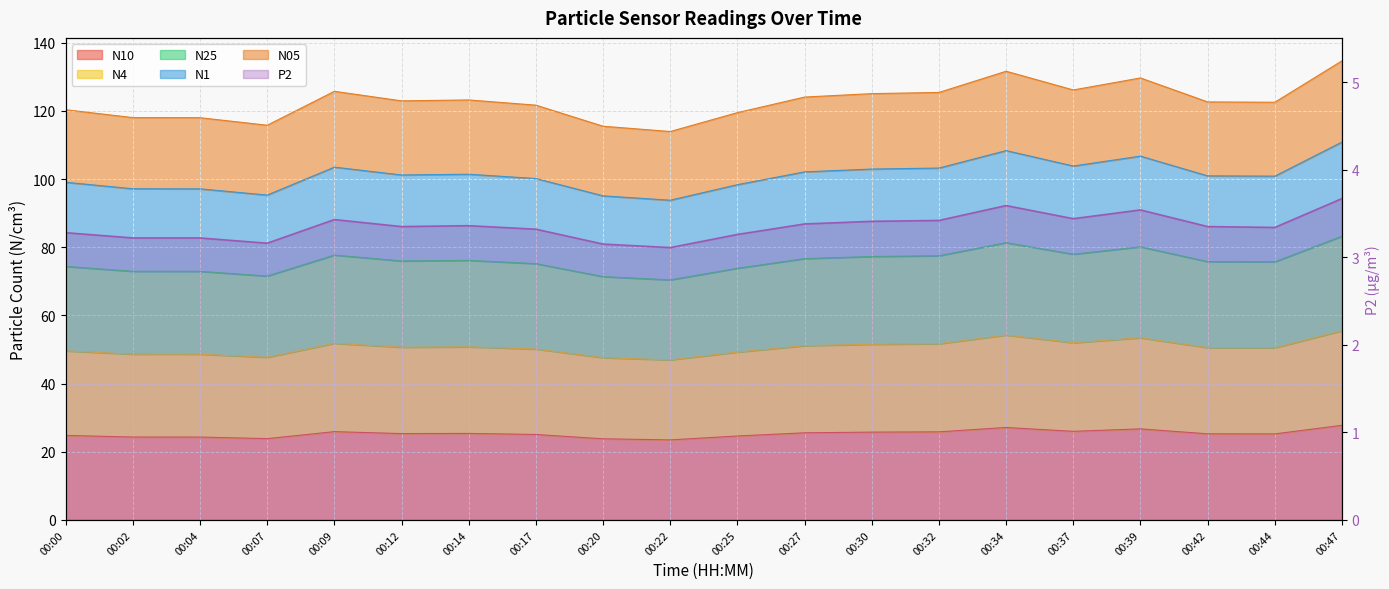

At which label is N10 closest to 25?

00:17